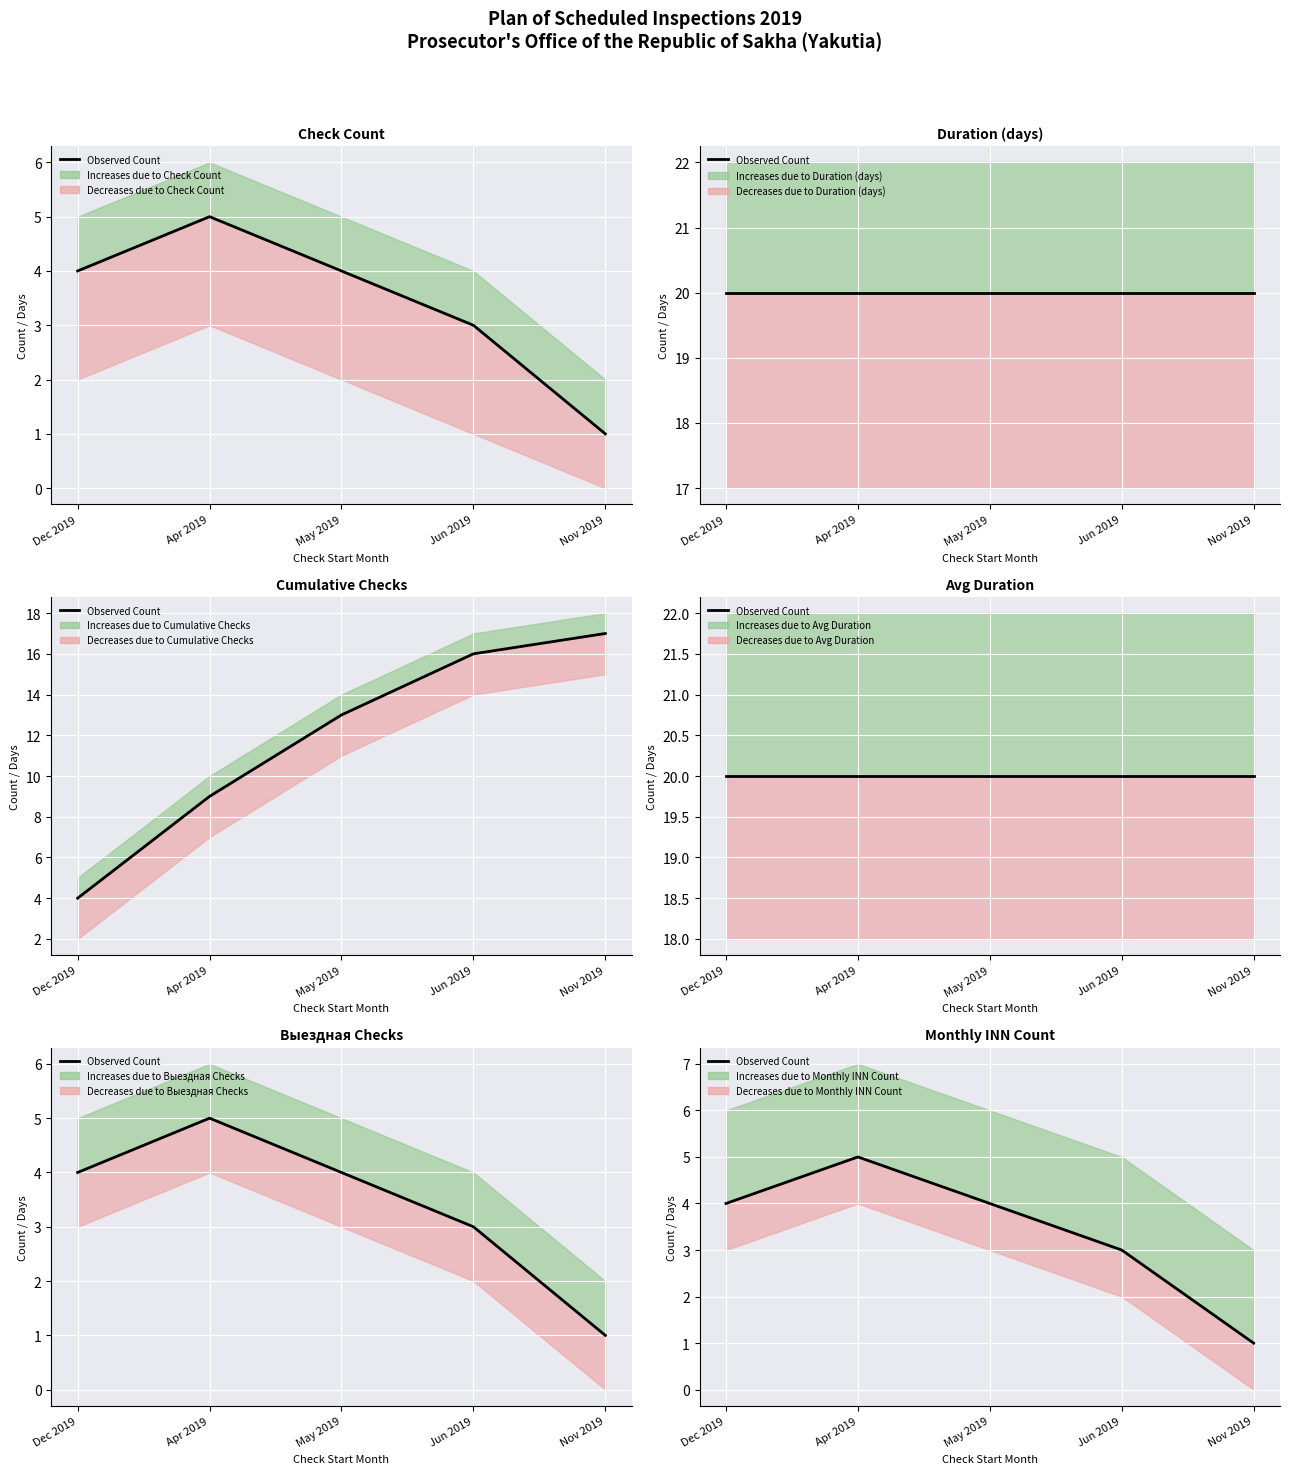

How many values are between 3 and 4?

3